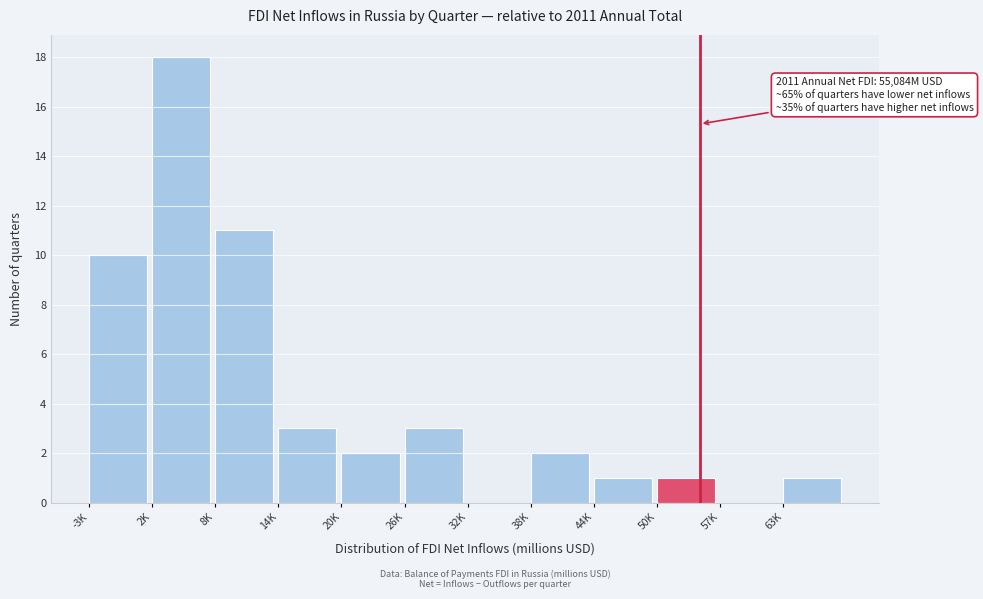

Reading right to left, transcribe all the data shown in this chart.

63K=1	57K=0	50K=1	44K=1	38K=2	32K=0	26K=3	20K=2	14K=3	8K=11	2K=18	-3K=10